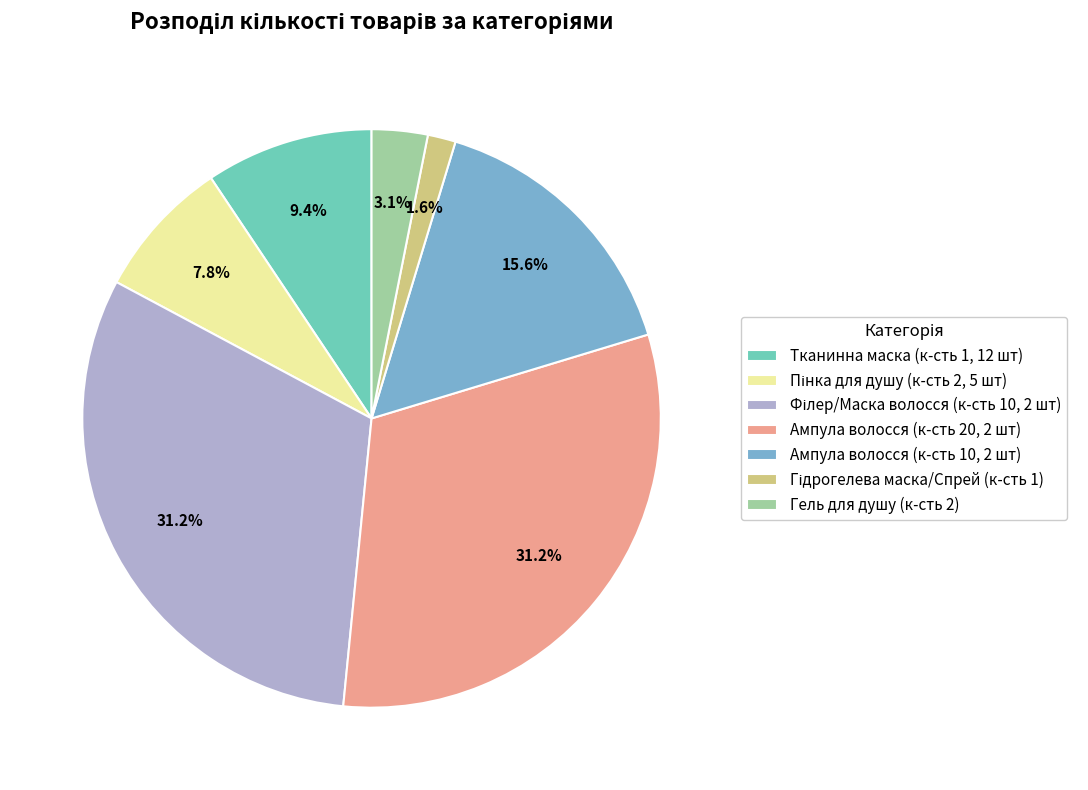

Which has a higher value, Ампула волосся (к-сть 20, 2 шт) or Ампула волосся (к-сть 10, 2 шт)?

Ампула волосся (к-сть 20, 2 шт)